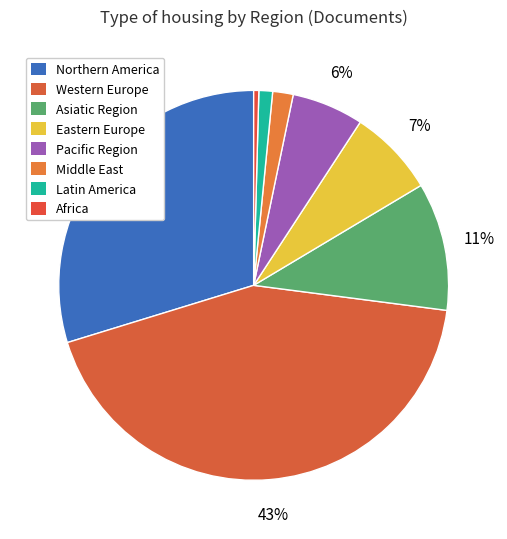

Count the number of slices in the pie.

8